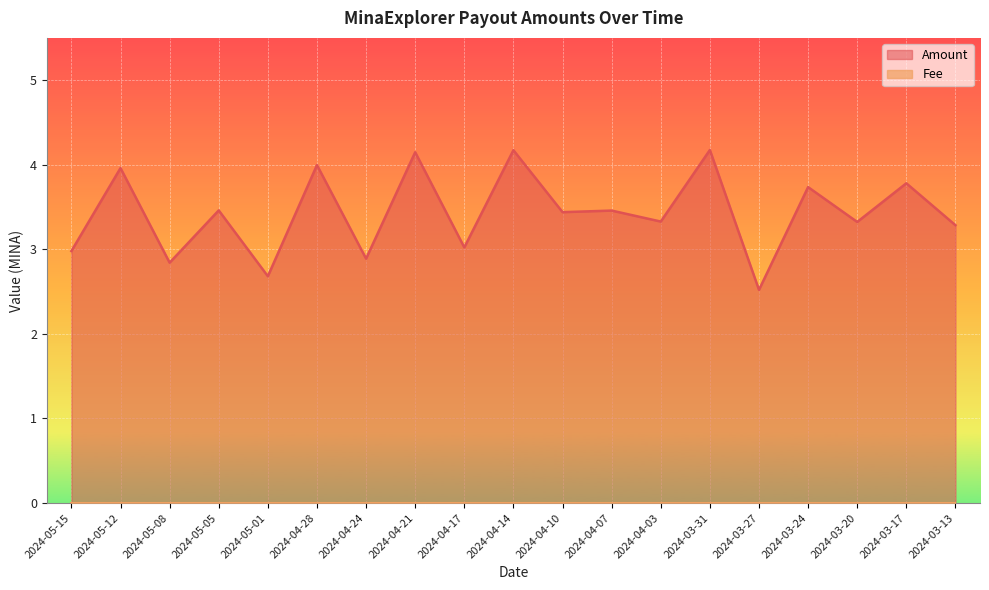

Reading left to right, transcribe all the data shown in this chart.

3.0	4.0	2.8	3.5	2.7	4.0	2.9	4.1	3.0	4.2	3.4	3.5	3.3	4.2	2.5	3.7	3.3	3.8	3.3